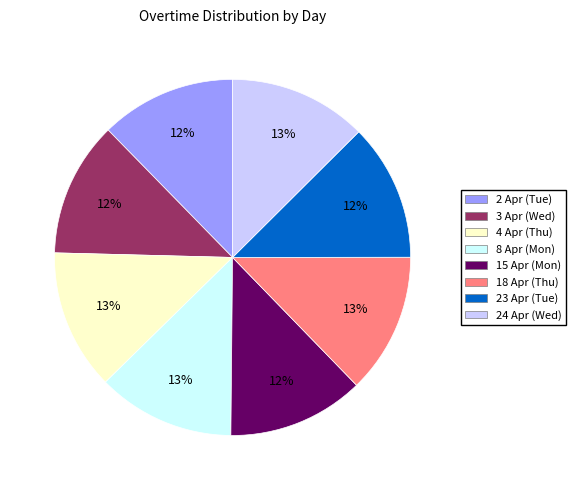

To the nearest percent, what is the average slice percentage?

12%